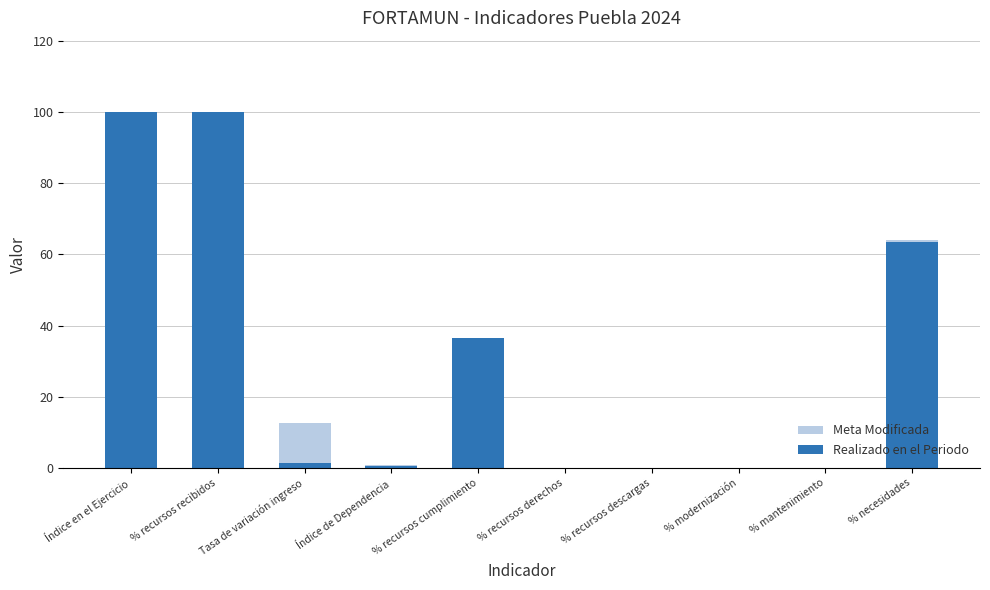

True or false: Realizado en el Periodo has a value of 61.1 at % recursos descargas.

False